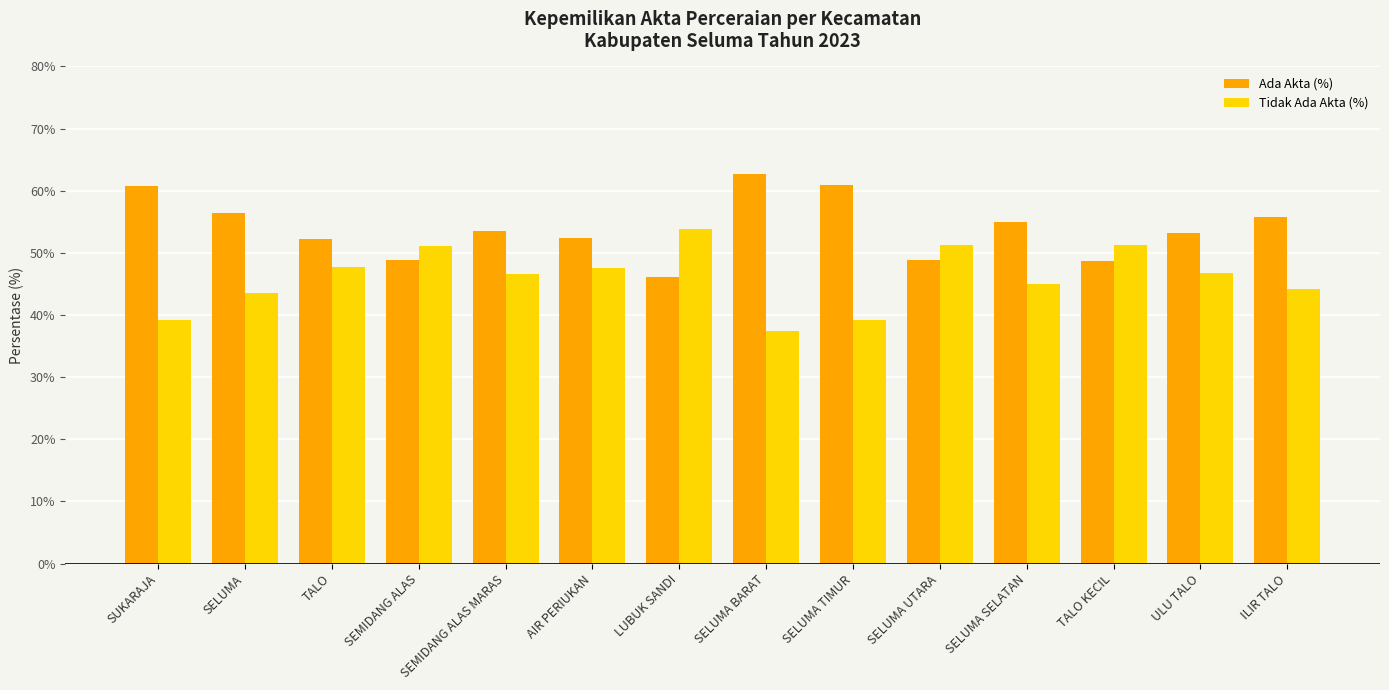

What is the spread (max minus min) of values at ULU TALO?

6.4